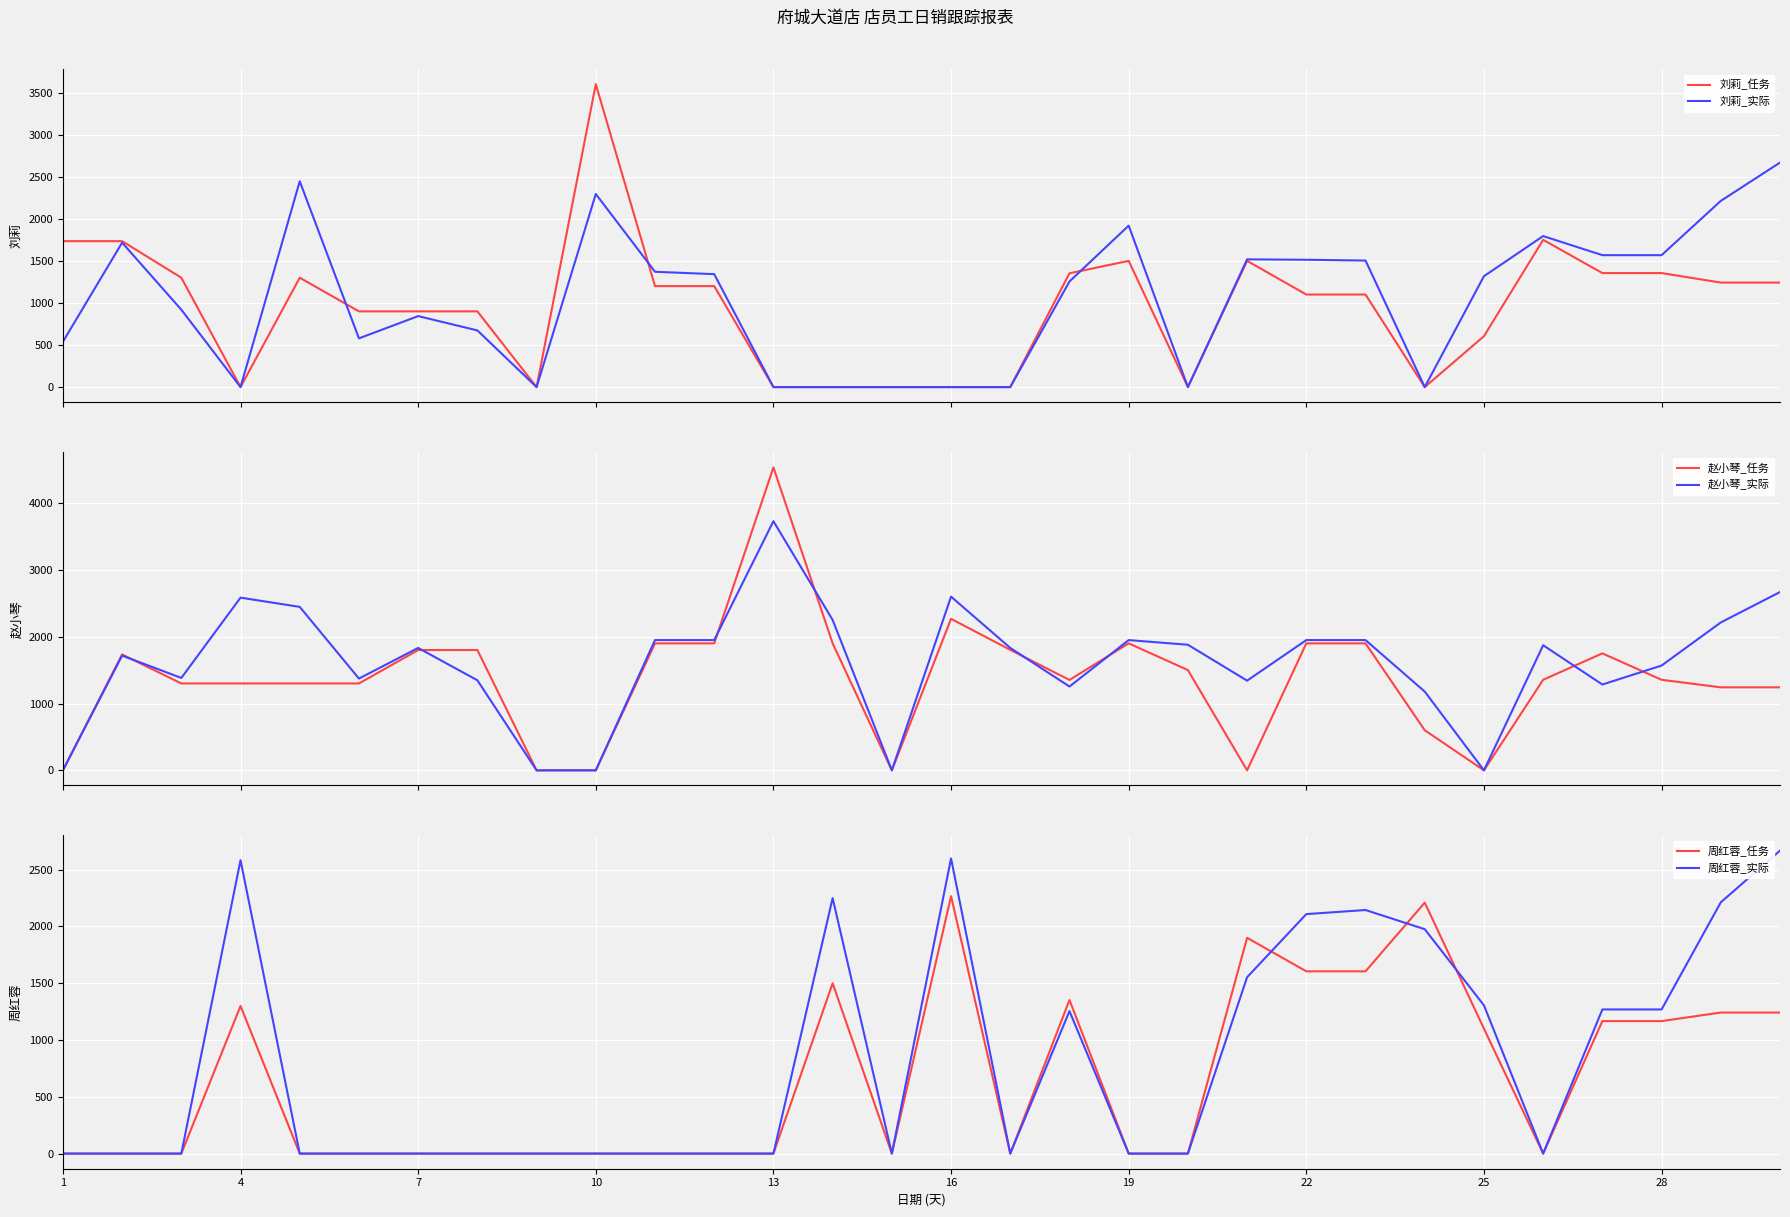

Is the value of 周红蓉_实际 at 23 greater than the value of 赵小琴_实际 at 26?

Yes